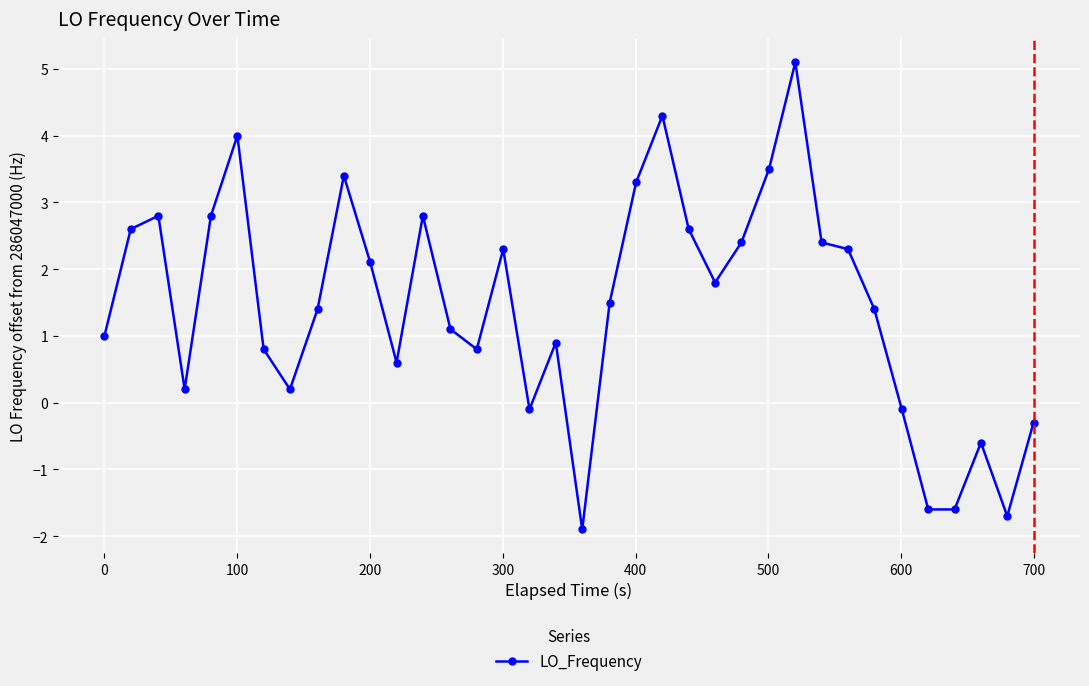

What is the value of the 21st point from the left?

3.3